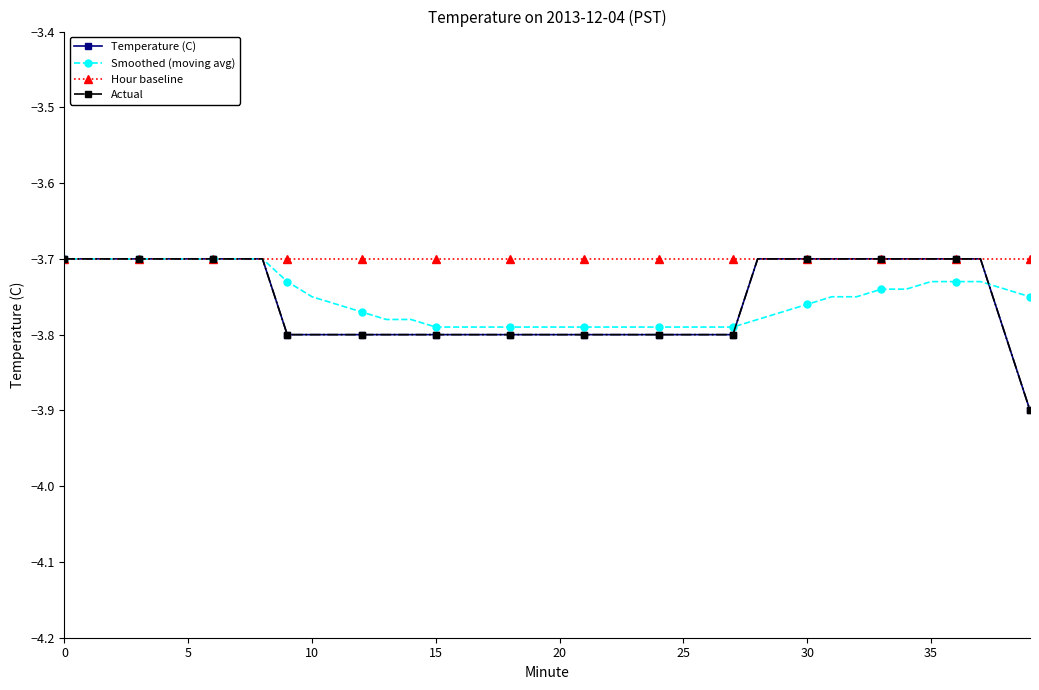

Which series has the widest spread of values?

Temperature (C)